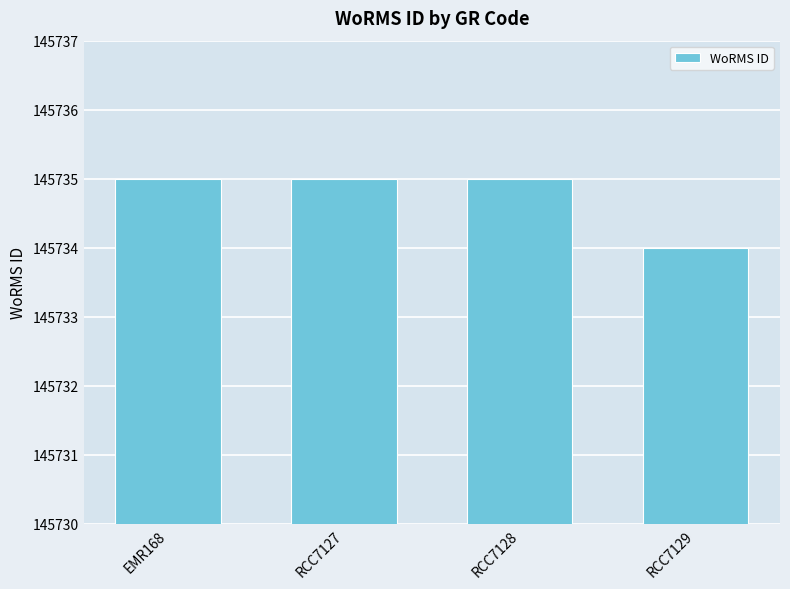

Are the bars horizontal?

No